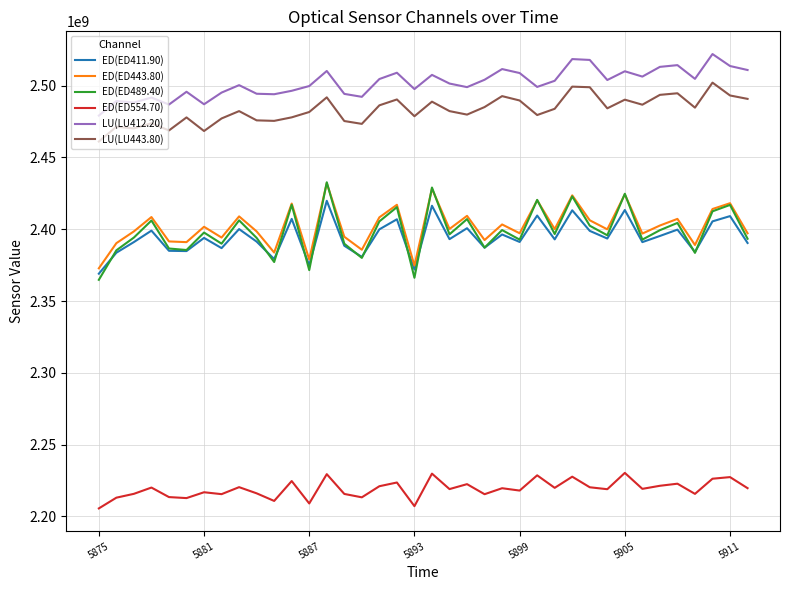

What is the greatest value displayed?

2522009901